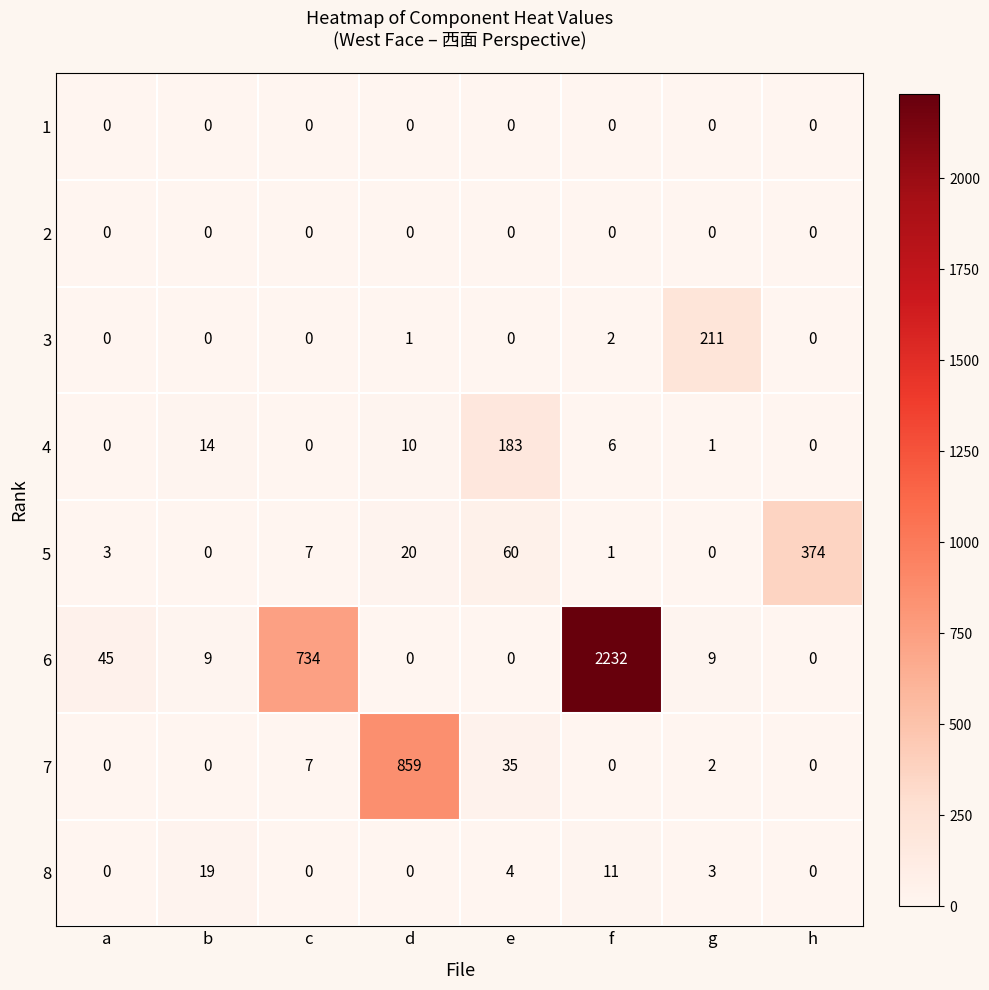

Which series has the widest spread of values?

6